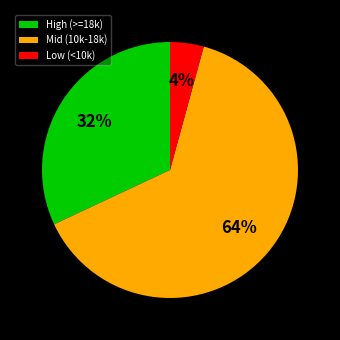

Which category has the smallest portion of the pie?

Low (<10k)